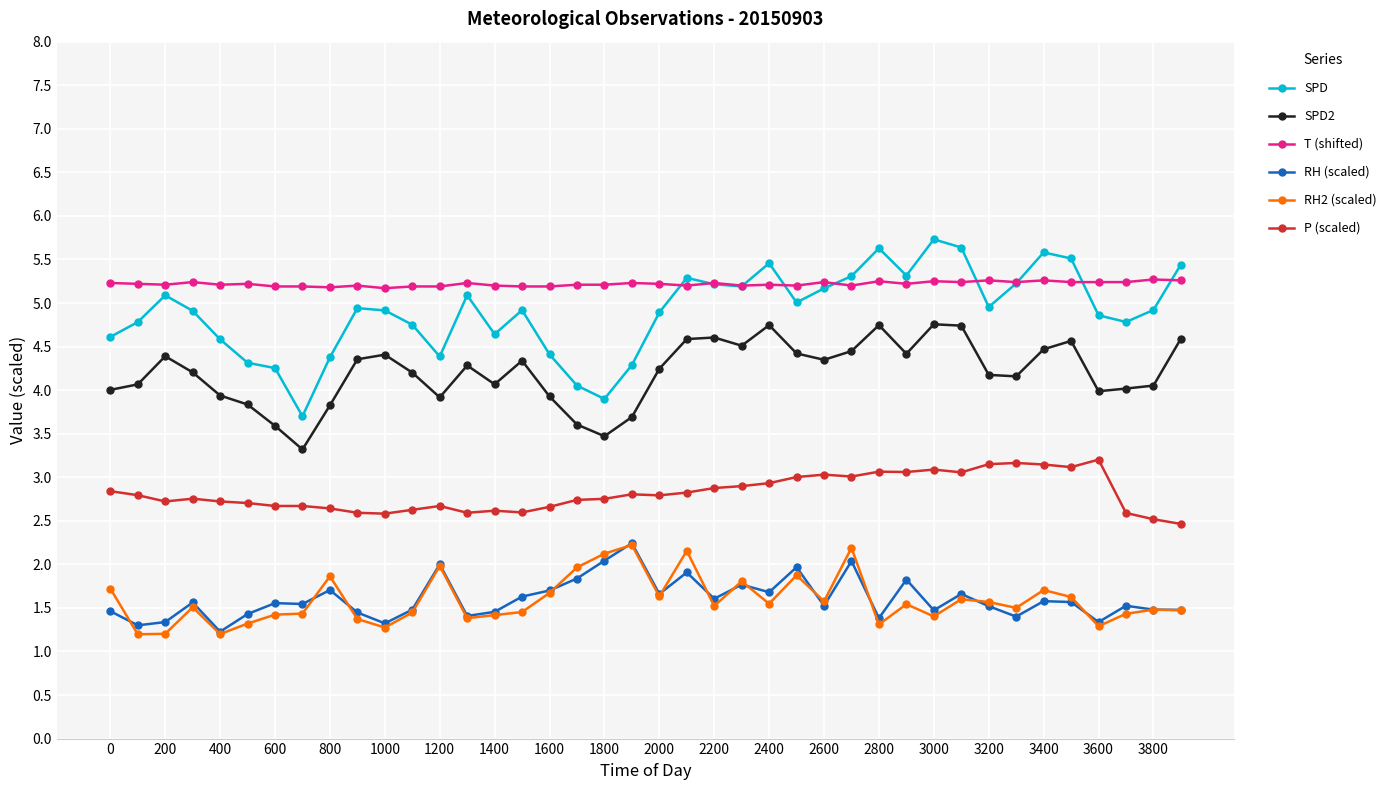

True or false: SPD2 and RH2 (scaled) intersect in this chart.

False